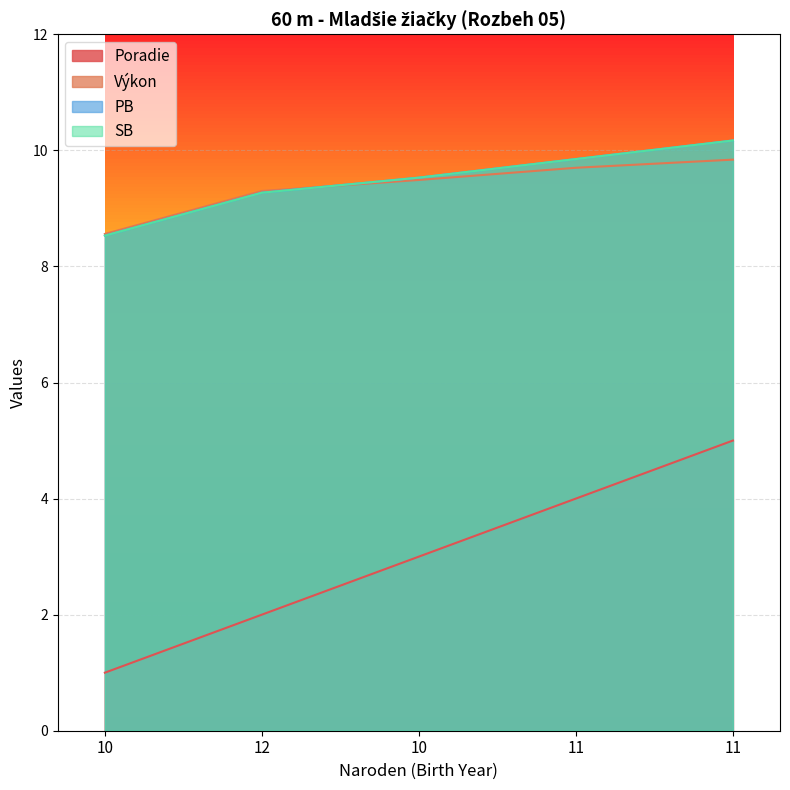

List the labels in order of SB value, largest first.

11, 11, 10, 12, 10